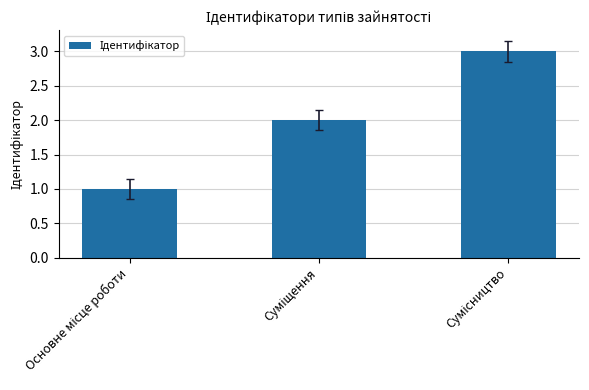

What is the sum of all values?

6